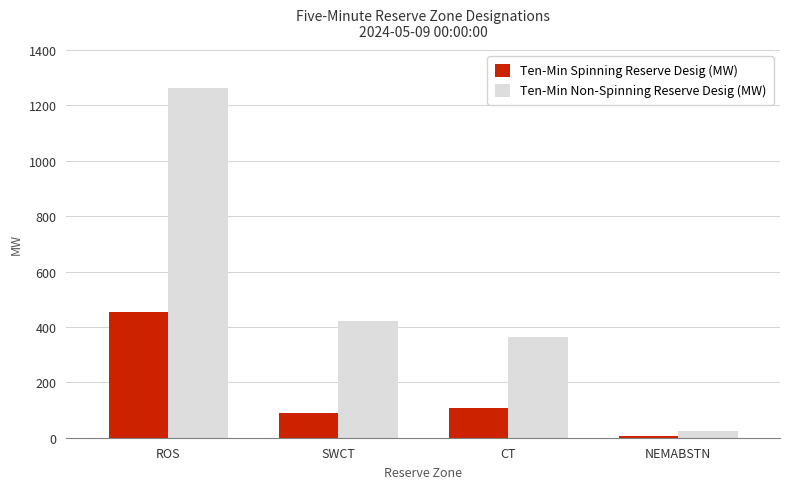

What position from the left is CT?

3